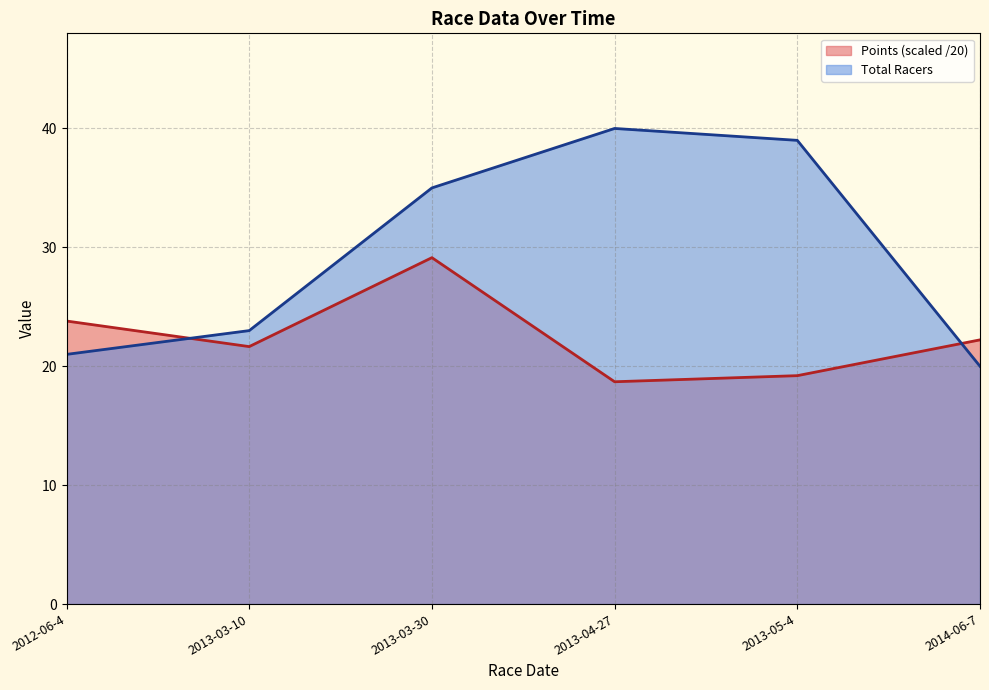

At which label does Total Racers first exceed 35?

2013-04-27